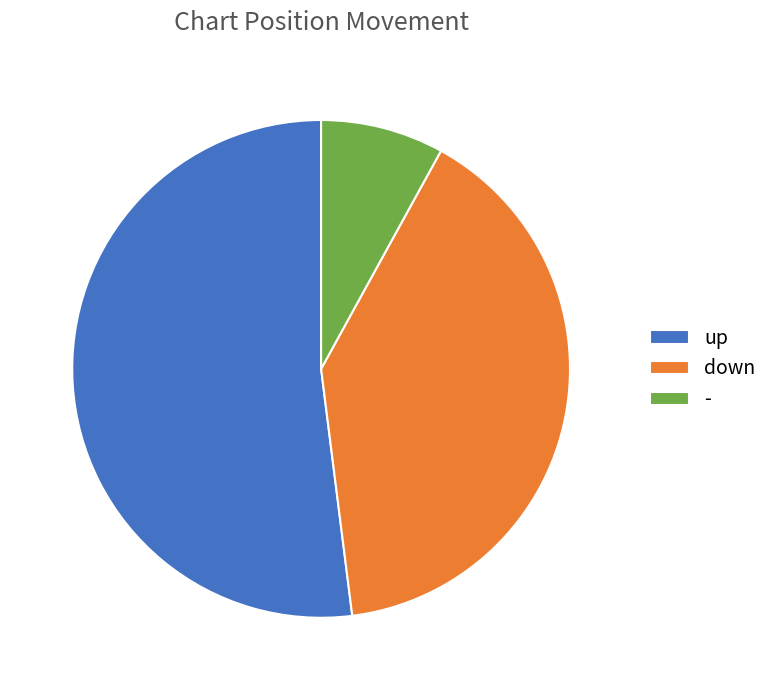

Combined, do up and - account for over 50%?

Yes